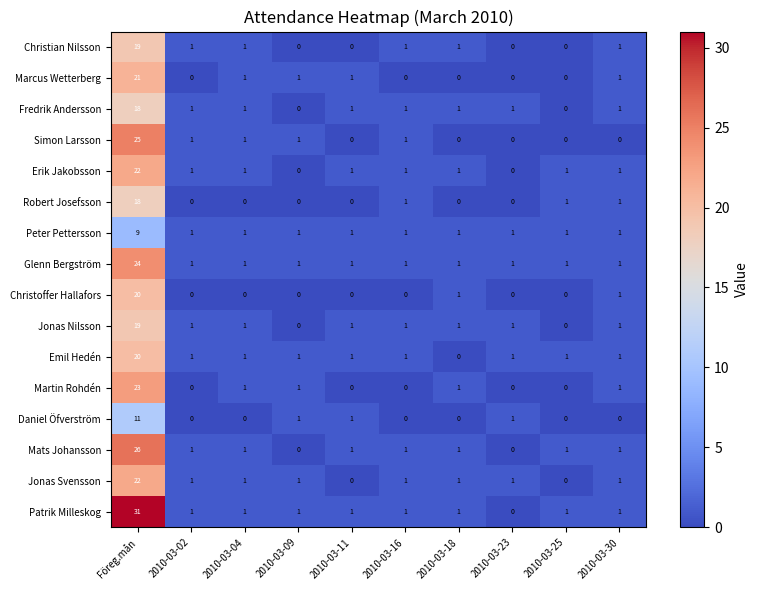

Count the number of data series in this chart.

16